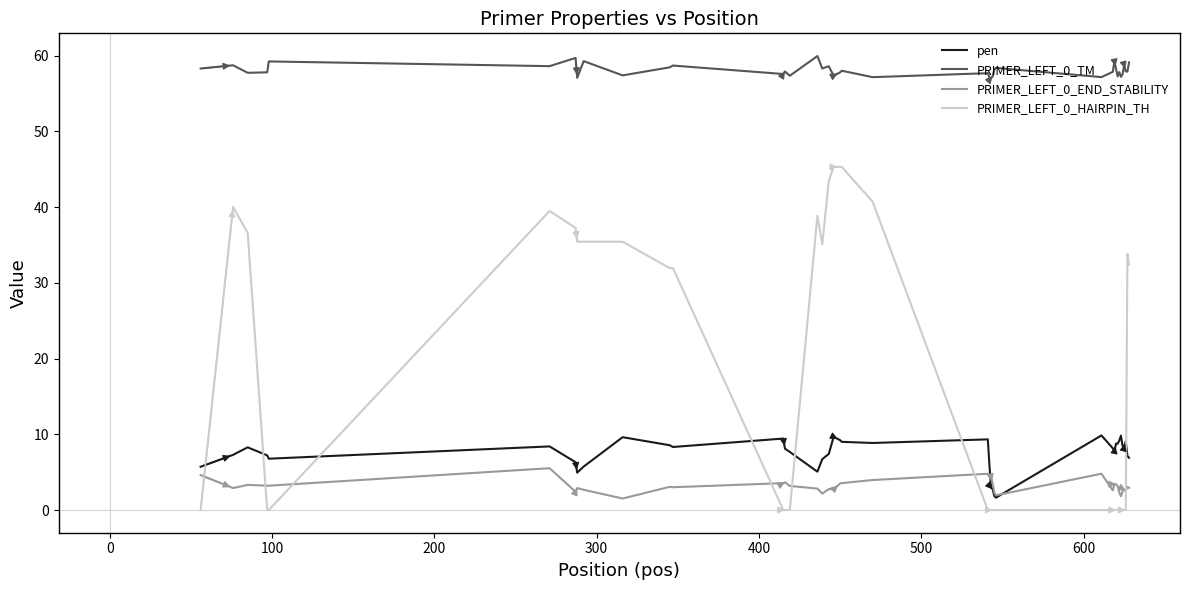

True or false: PRIMER_LEFT_0_END_STABILITY and PRIMER_LEFT_0_TM intersect in this chart.

False